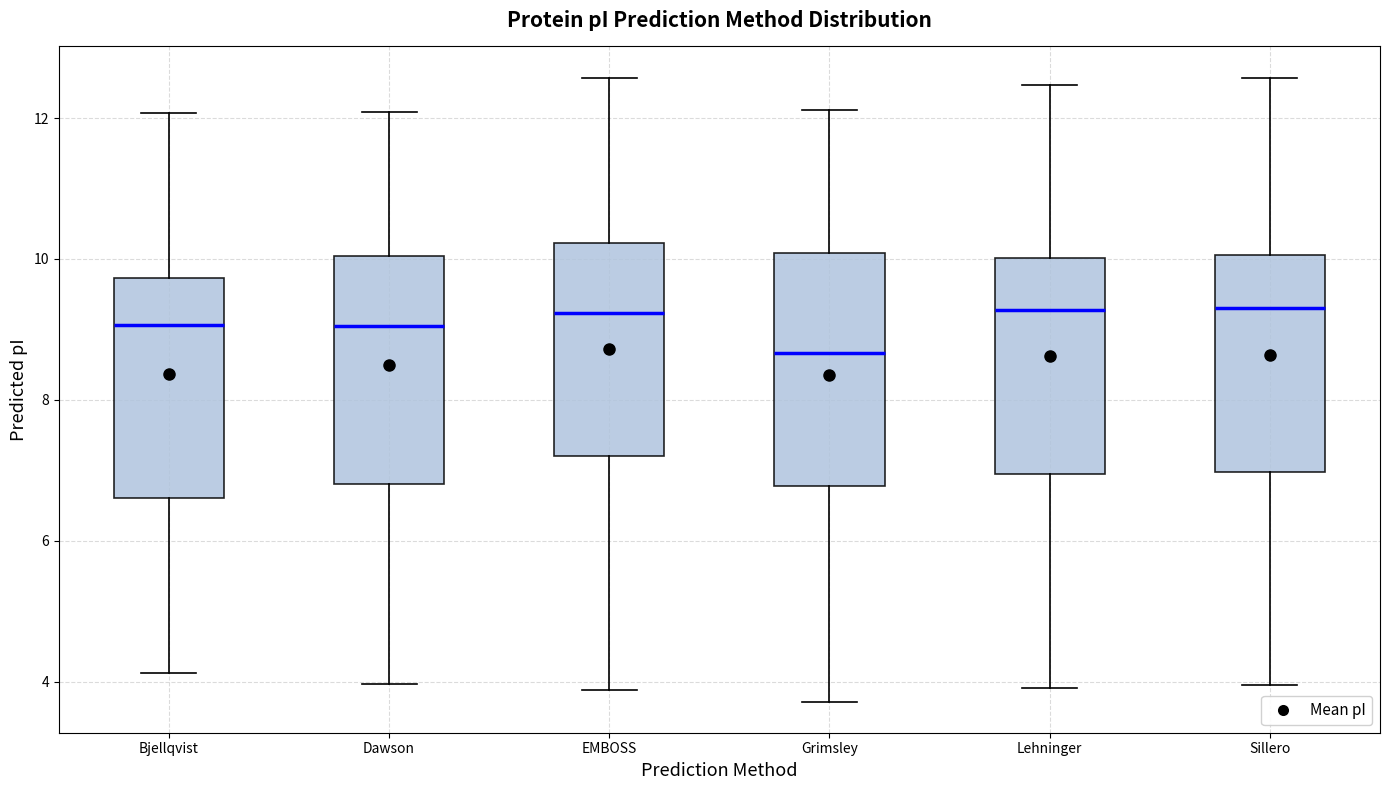

Where does the median line of the box for Sillero sit on the y-axis? The values are not printed on the chart, so give them approximately, as read against the axis.

9.4